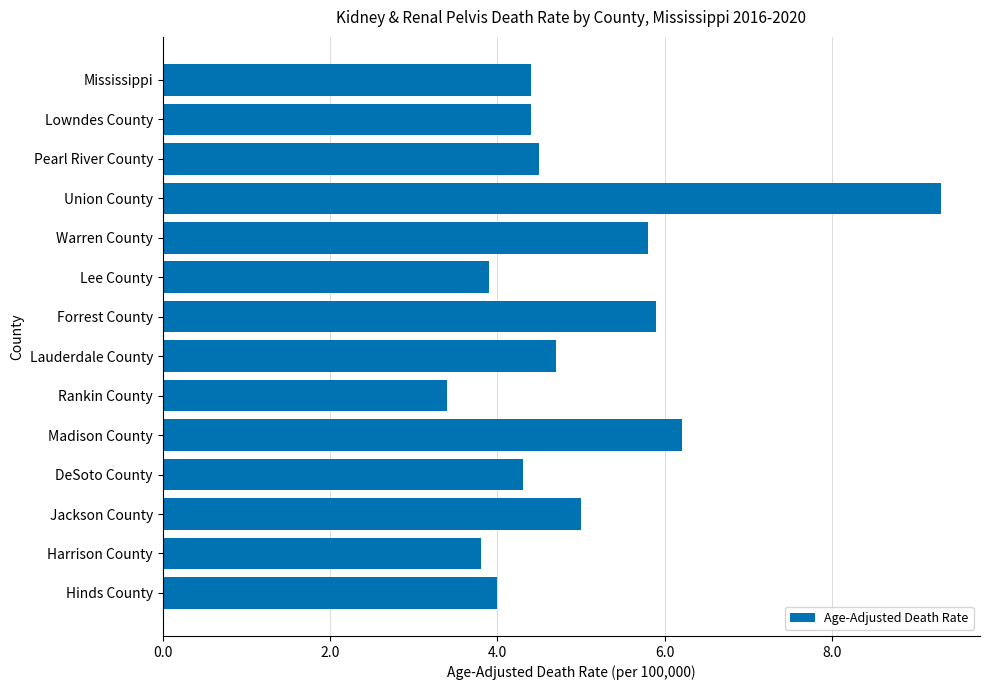

Reading bottom to top, what are all the values shown in this chart?

Hinds County=4.0	Harrison County=3.8	Jackson County=5.0	DeSoto County=4.3	Madison County=6.2	Rankin County=3.4	Lauderdale County=4.7	Forrest County=5.9	Lee County=3.9	Warren County=5.8	Union County=9.3	Pearl River County=4.5	Lowndes County=4.4	Mississippi=4.4